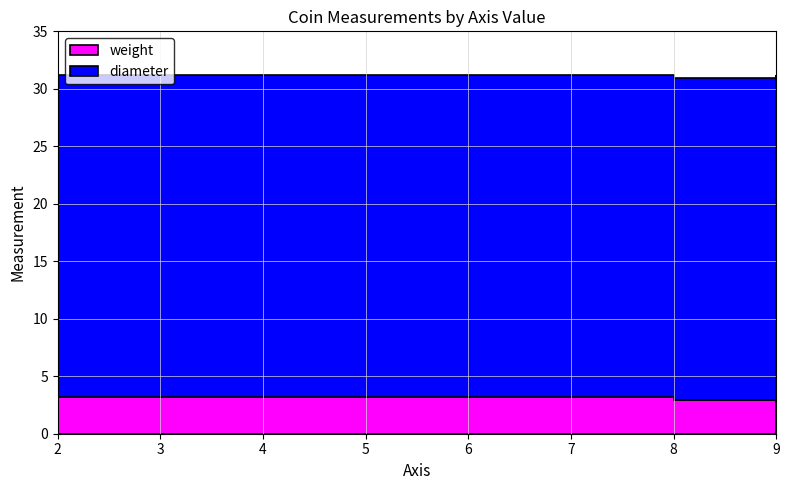

Reading left to right, what are all the values shown in this chart?

weight: 3.2	3.2	2.9	3.1
diameter: 28.0	28.0	28.0	28.0